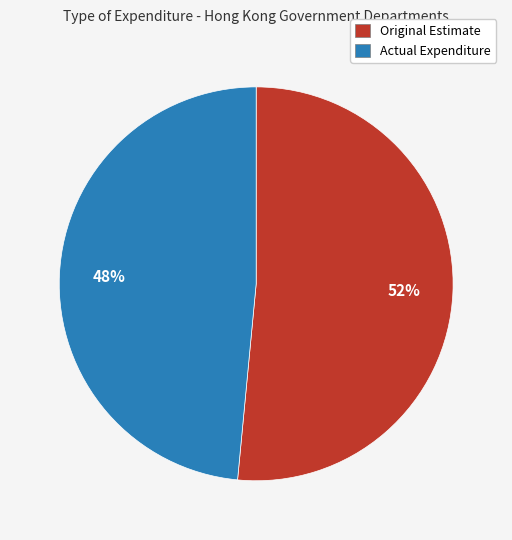

What is the ratio of the value at Actual Expenditure to the value at Original Estimate?

0.9